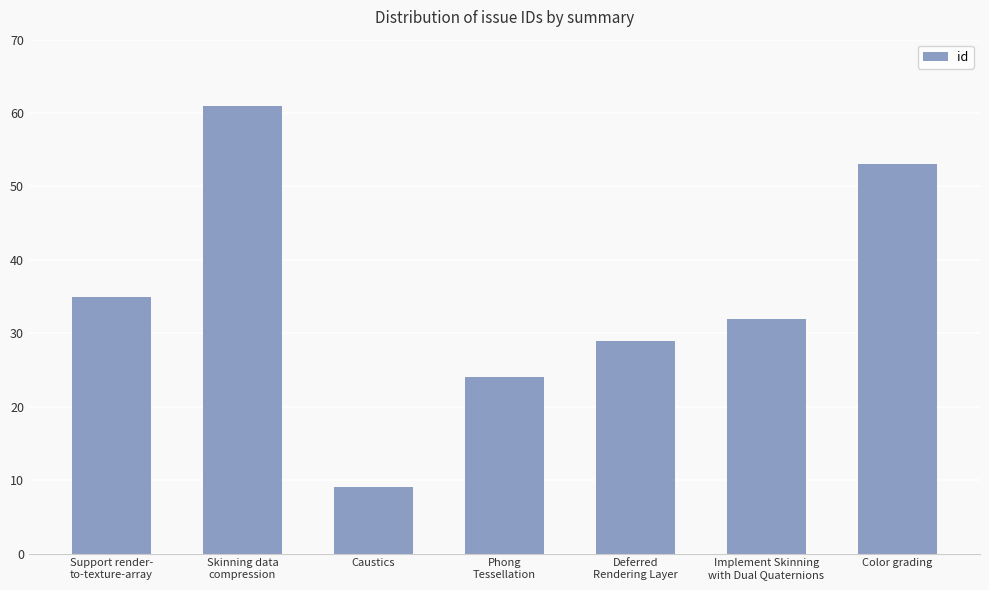

What is the minimum value shown in the chart?

9